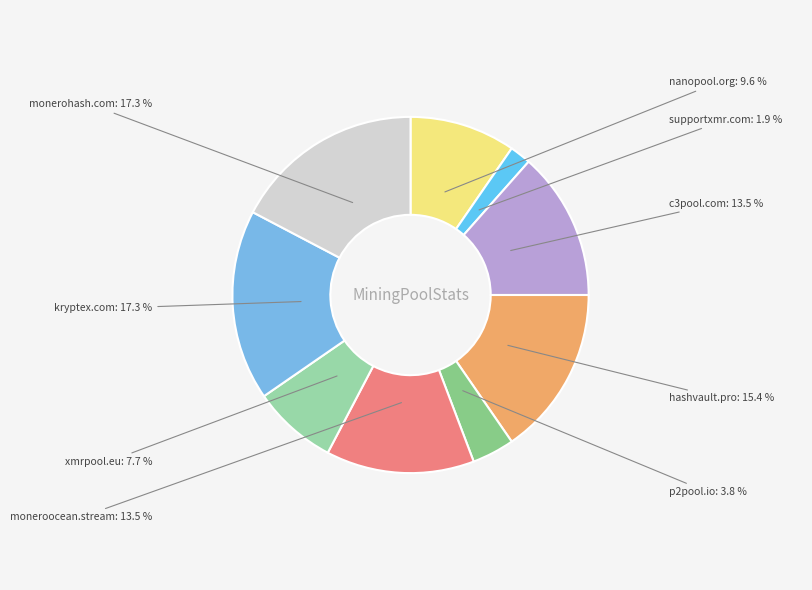

Is there a majority slice in this chart?

No